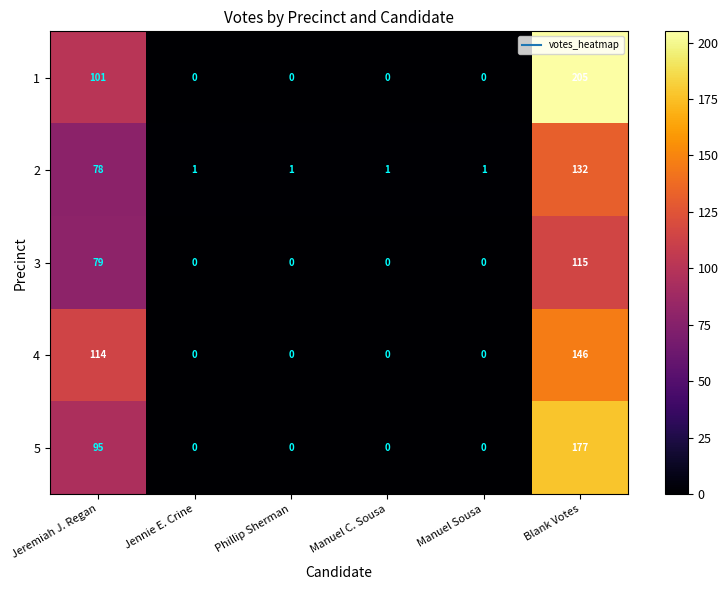

Count the 4 values in the range 0 to 114.

5